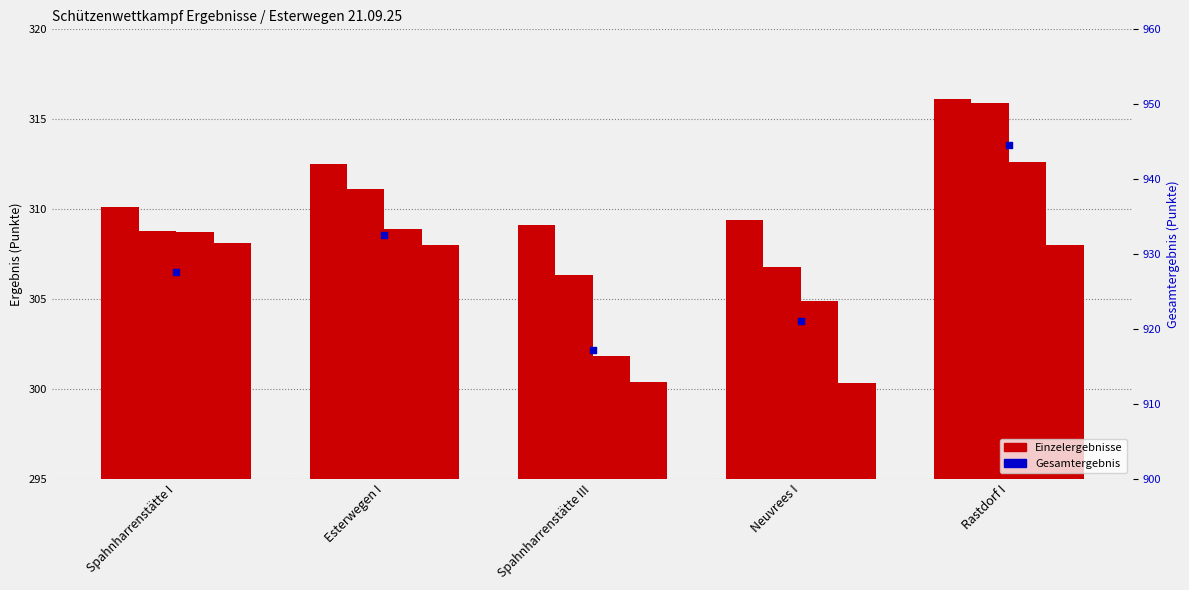

At how many categories does at least one series exceed 658?

5